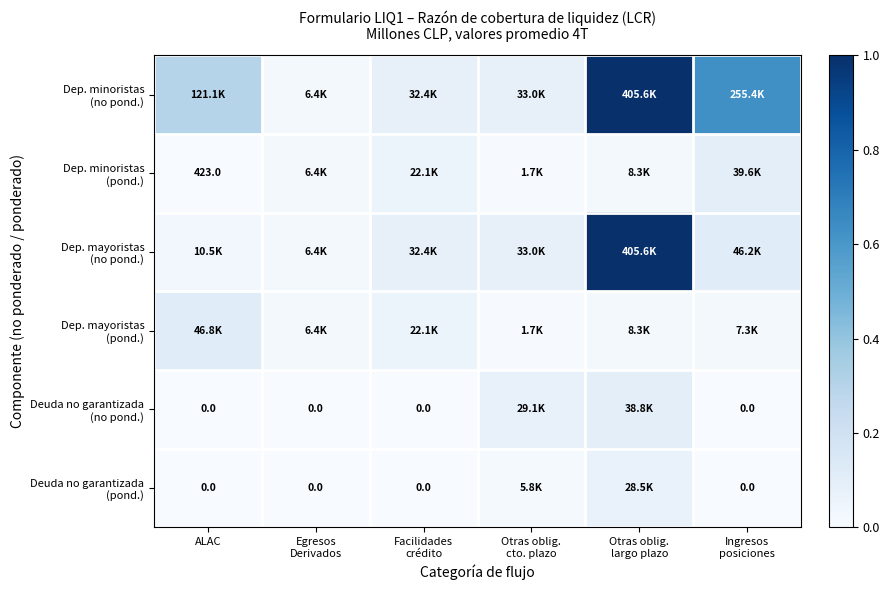

Which series has the largest total across all categories?

Dep. minoristas (no pond.)